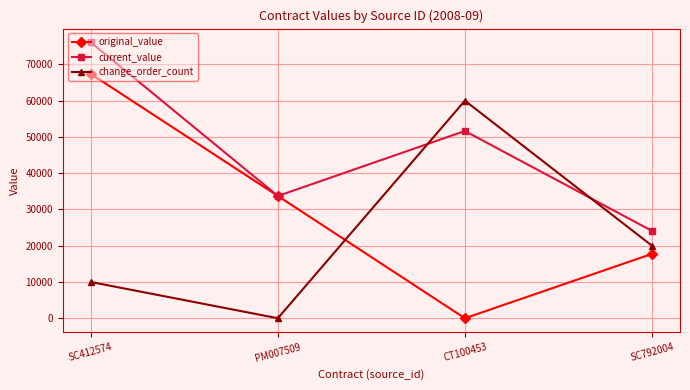

Is this an area chart (filled region under the line)?

No